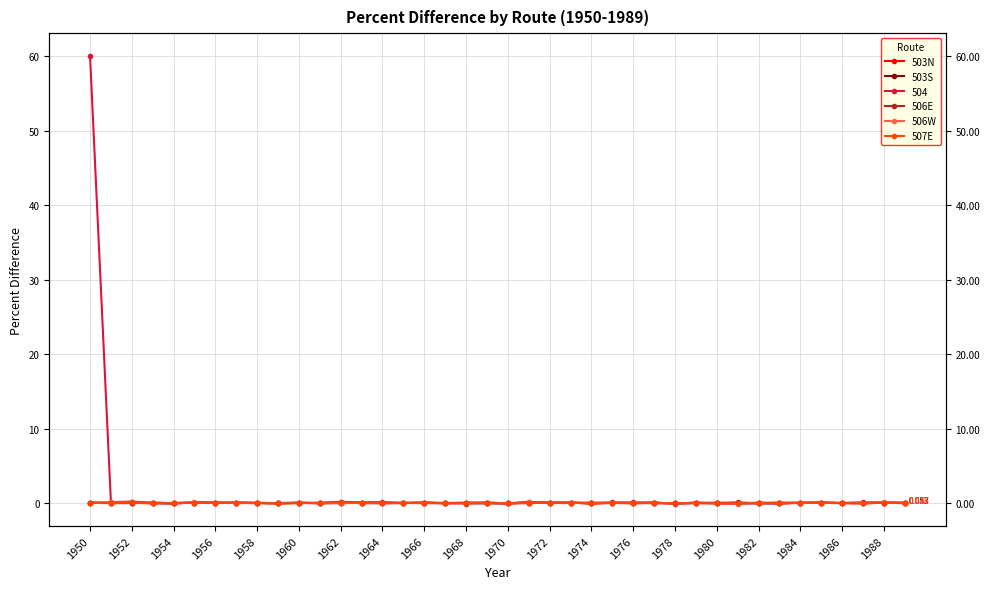

At which category does 503S reach its first local peak?

1952